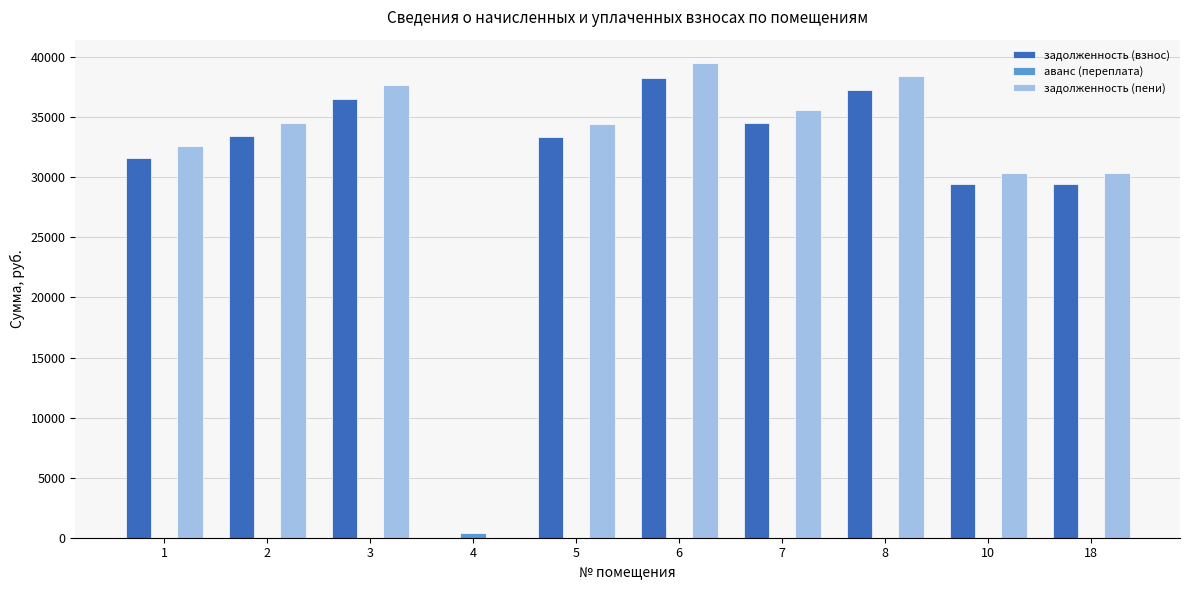

What is the total value across all series at 18?

59826.0